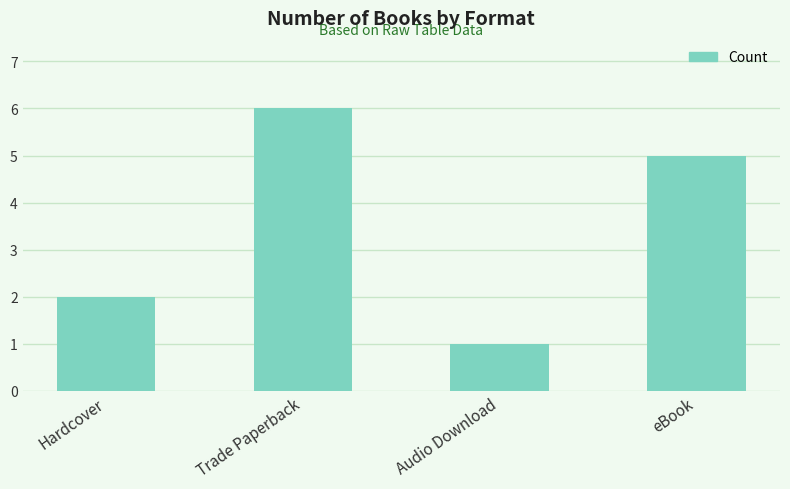

Which has a higher value, Hardcover or Trade Paperback?

Trade Paperback